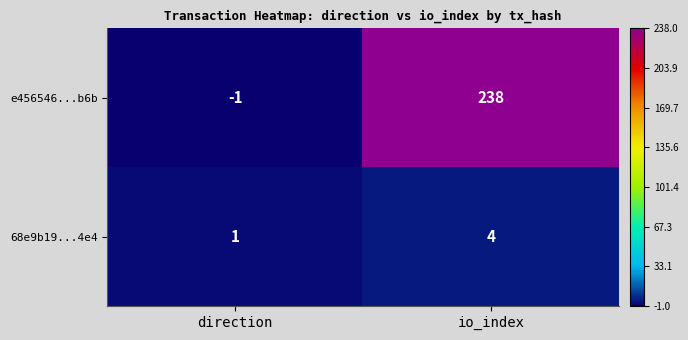

Which category has the lowest value across all series?

direction